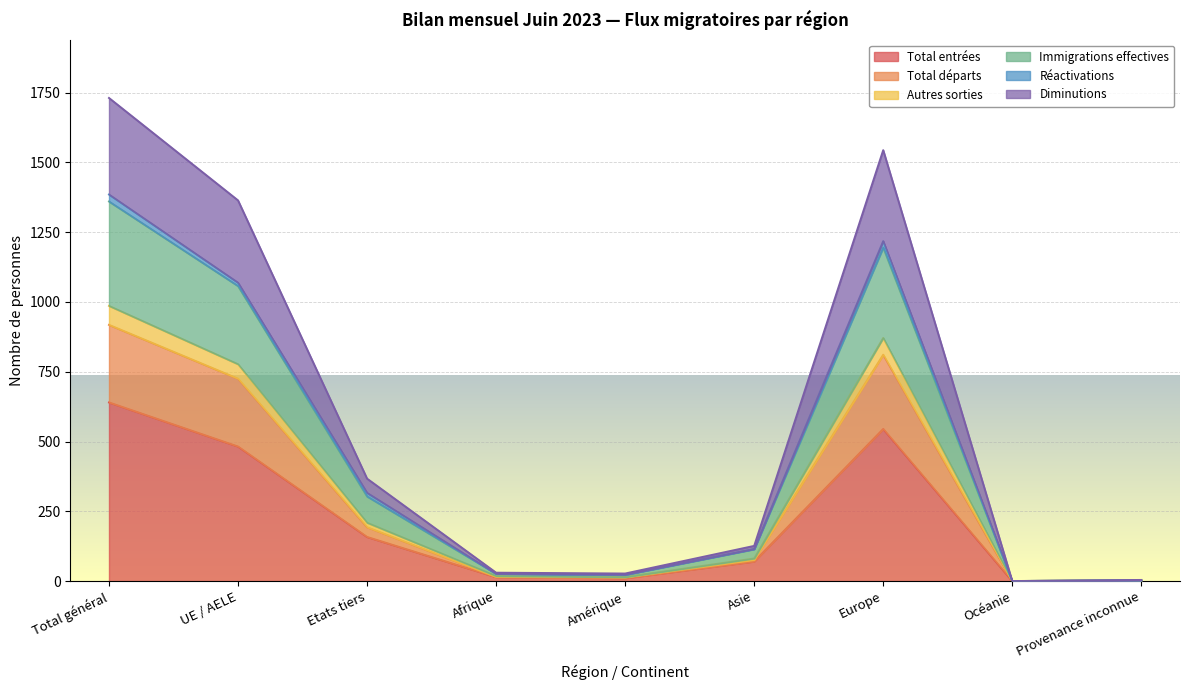

What are all the series names shown in the legend?

Total entrées, Total départs, Autres sorties, Immigrations effectives, Réactivations, Diminutions